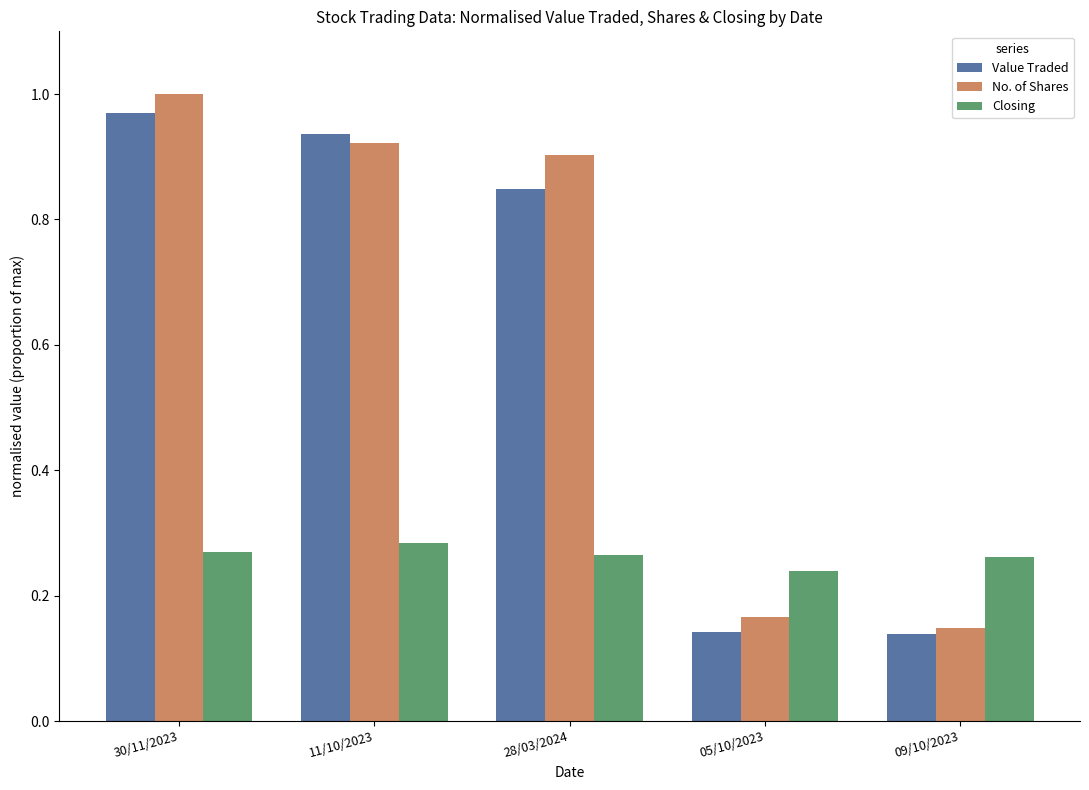

How many Closing values are between 0 and 1?

5